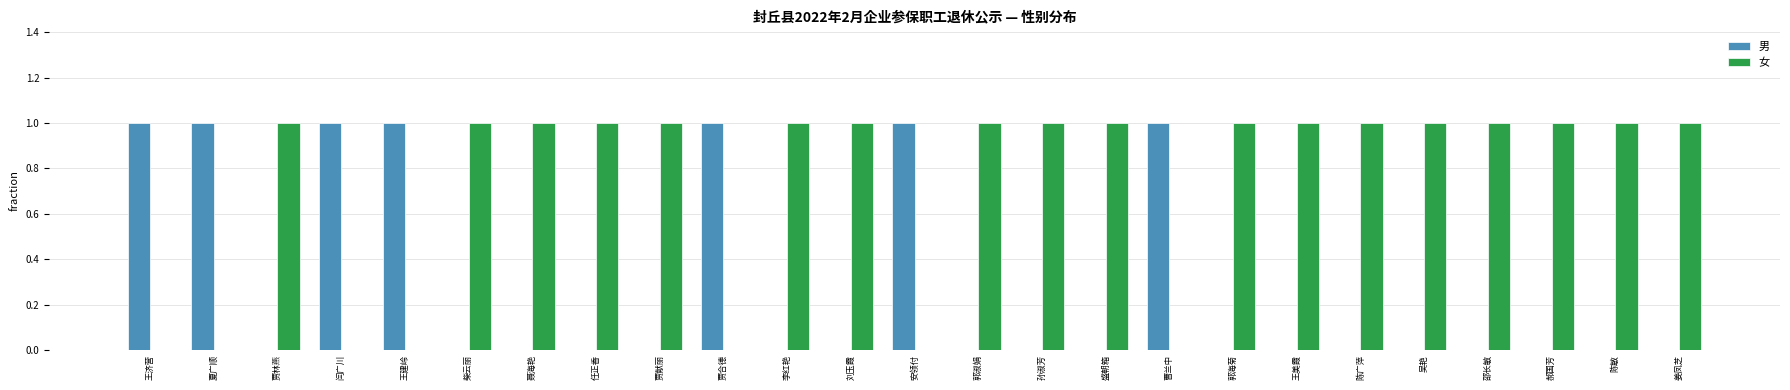

What is the sum of all 女 values?

18